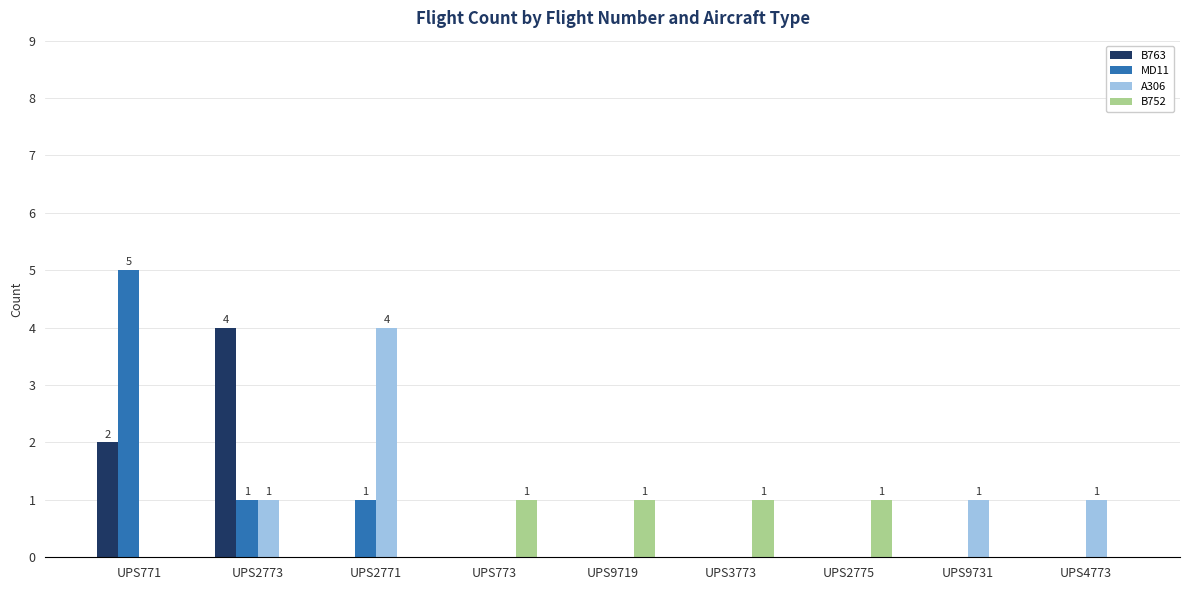

Which category has the highest value in the A306 series?

UPS2771